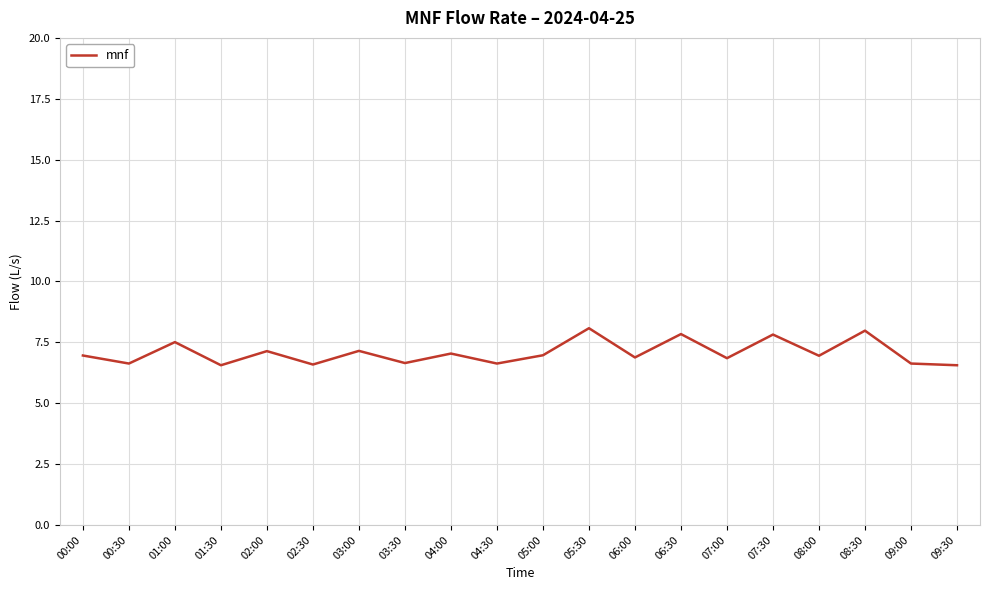

What is the greatest value displayed?

8.1